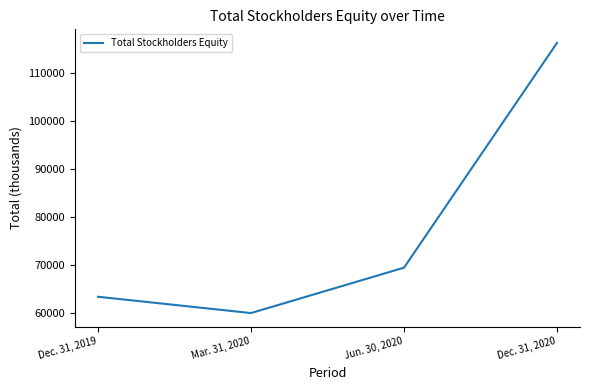

True or false: the data has more than 2 interior local peaks.

False